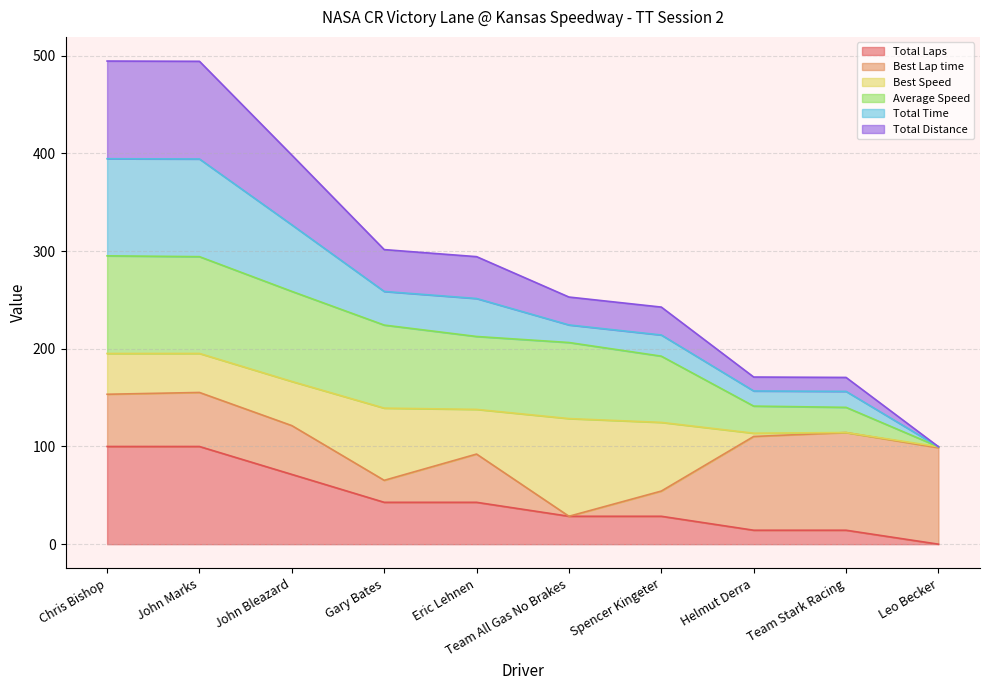

What is the label of the 3rd point from the right?

Helmut Derra